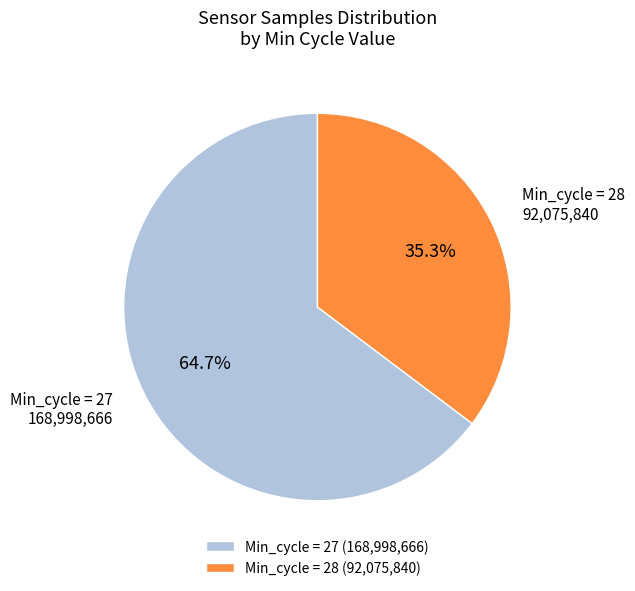

What is the largest slice in the pie chart?

Min_cycle = 27 (168,998,666)